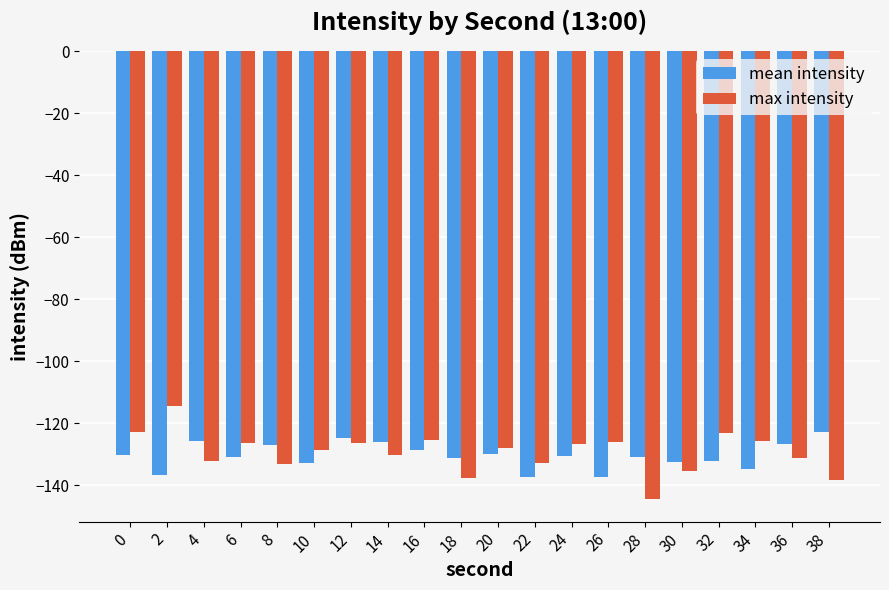

Which series has the largest range (max minus min)?

max intensity